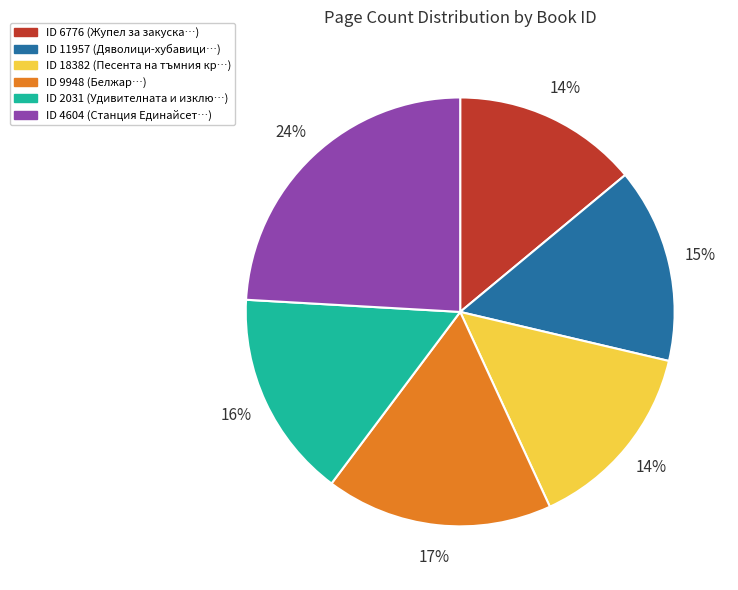

Does any single category account for the majority?

No